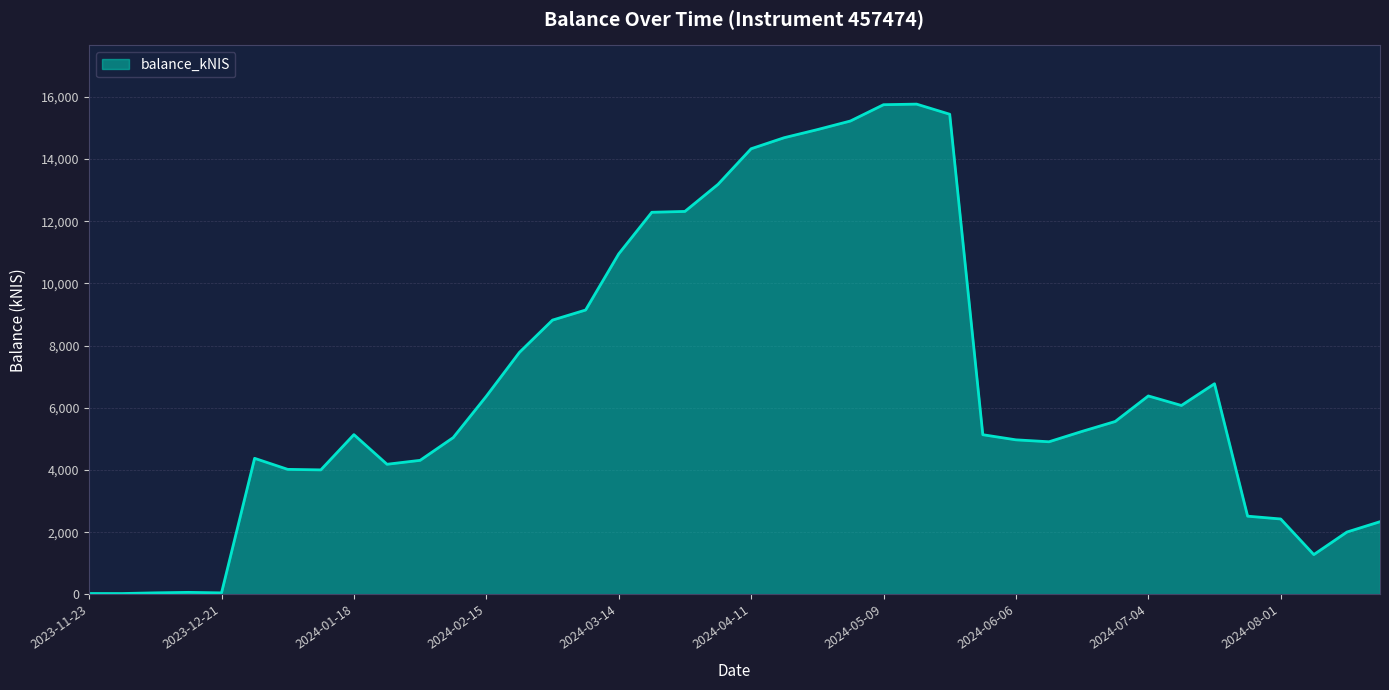

What is the maximum value shown in the chart?

15763.4